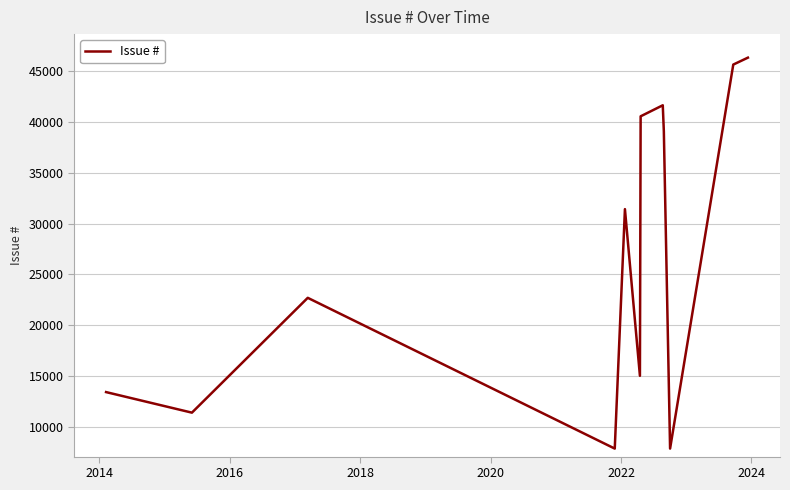

What is the difference between the maximum and minimum values?

38482